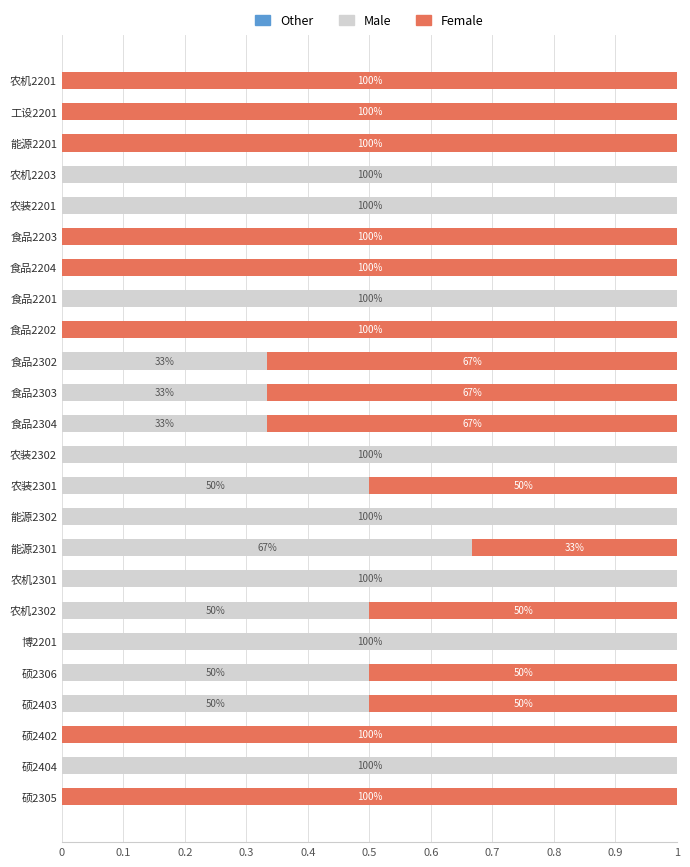

Rank the series by their average value, from highest to lowest.

Female, Male